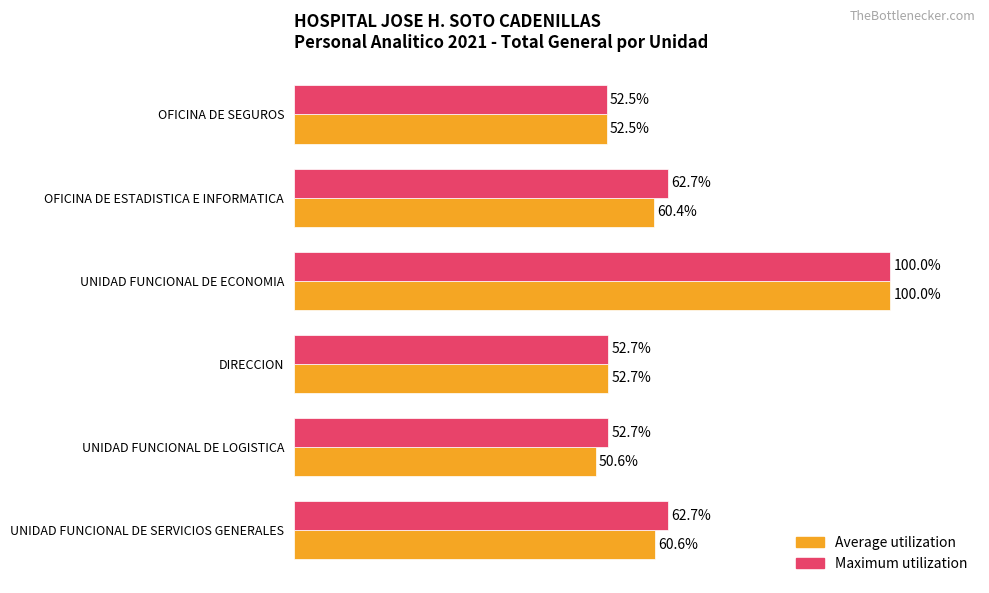

Rank the categories by Average utilization value from highest to lowest.

UNIDAD FUNCIONAL DE ECONOMIA, UNIDAD FUNCIONAL DE SERVICIOS GENERALES, OFICINA DE ESTADISTICA E INFORMATICA, DIRECCION, OFICINA DE SEGUROS, UNIDAD FUNCIONAL DE LOGISTICA